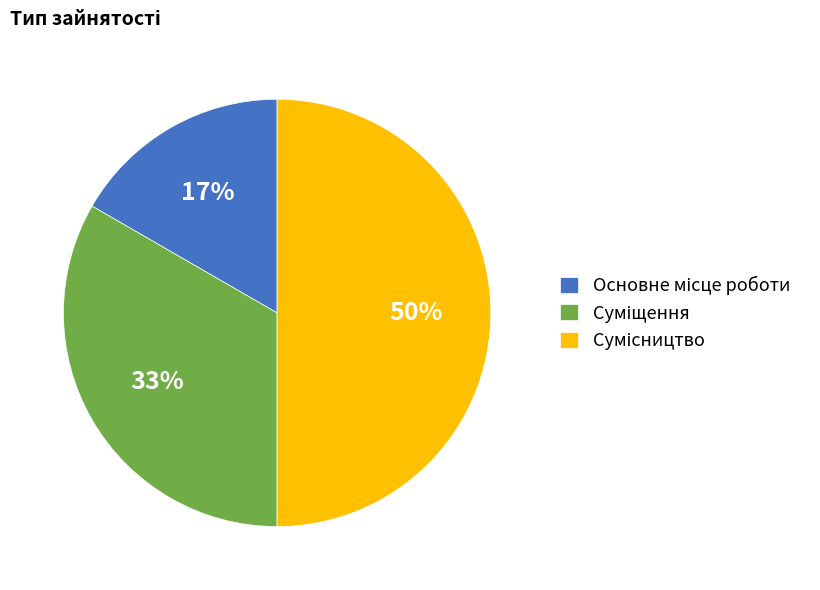

To the nearest percent, what is the average slice percentage?

33%